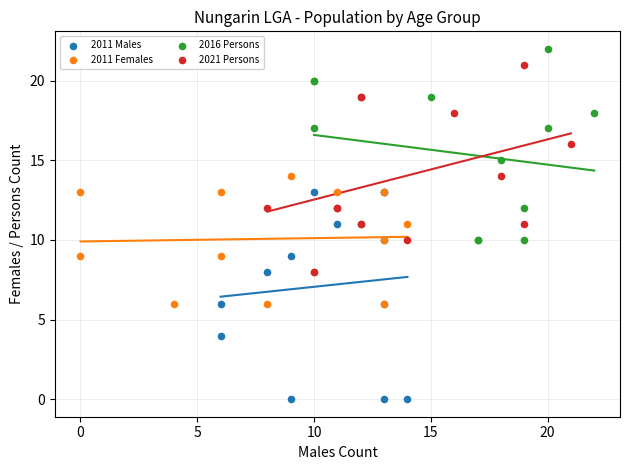

Which series contains the lowest Y value?

2011 Males